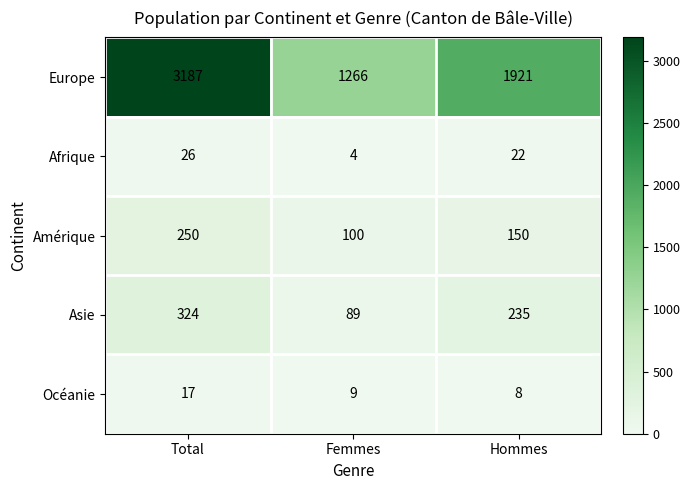

How many series are shown in this chart?

5